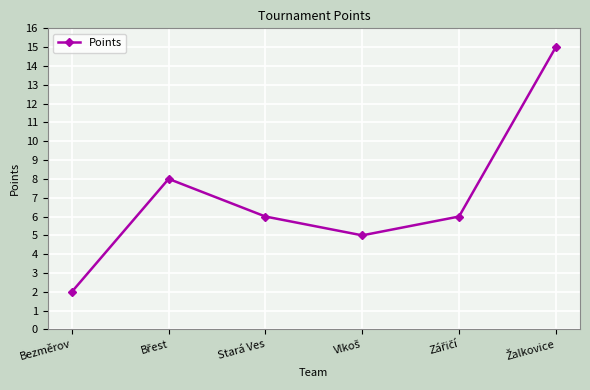

What is the value of the 2nd point from the left?

8